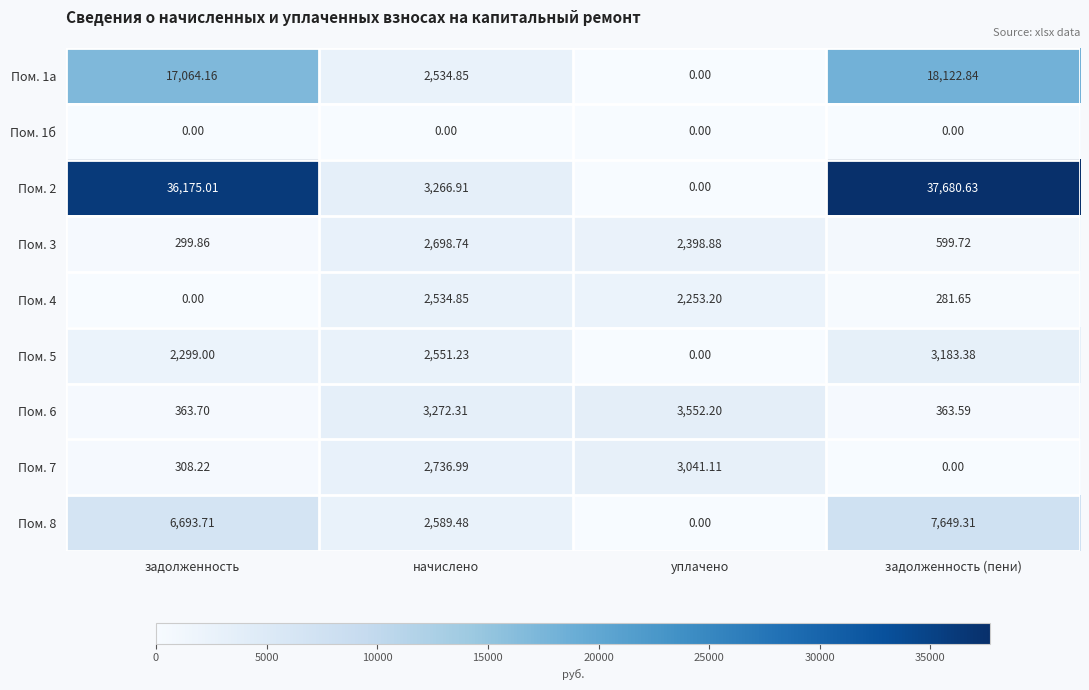

Which category has the lowest value in the Пом. 8 series?

уплачено